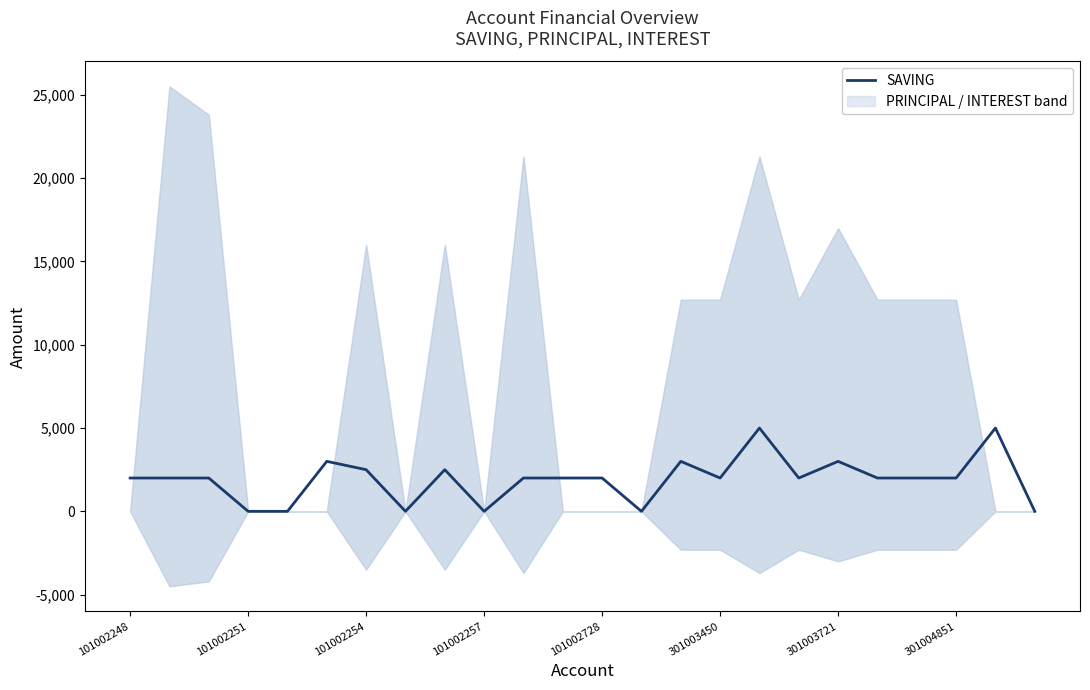

How many interior local peaks (higher than both neighbors) does the data have?

6